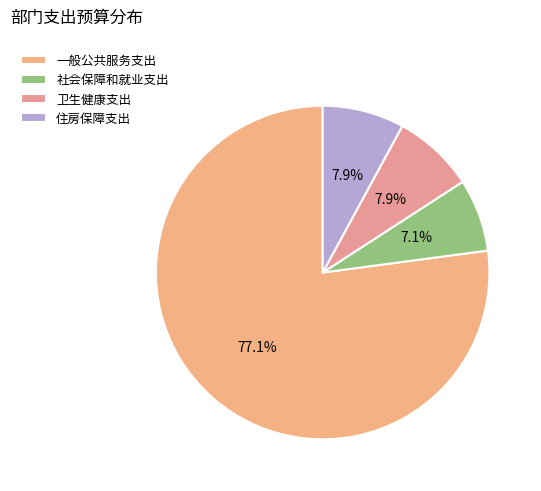

What percentage is the 卫生健康支出 slice, to the nearest percent?

8%